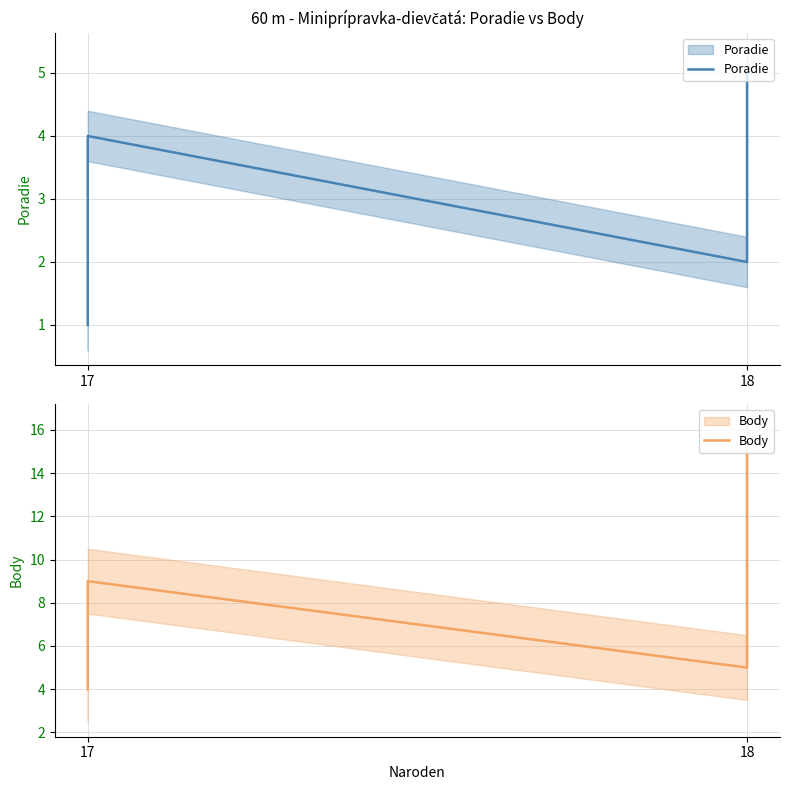

True or false: Body and Poradie cross at least once.

False